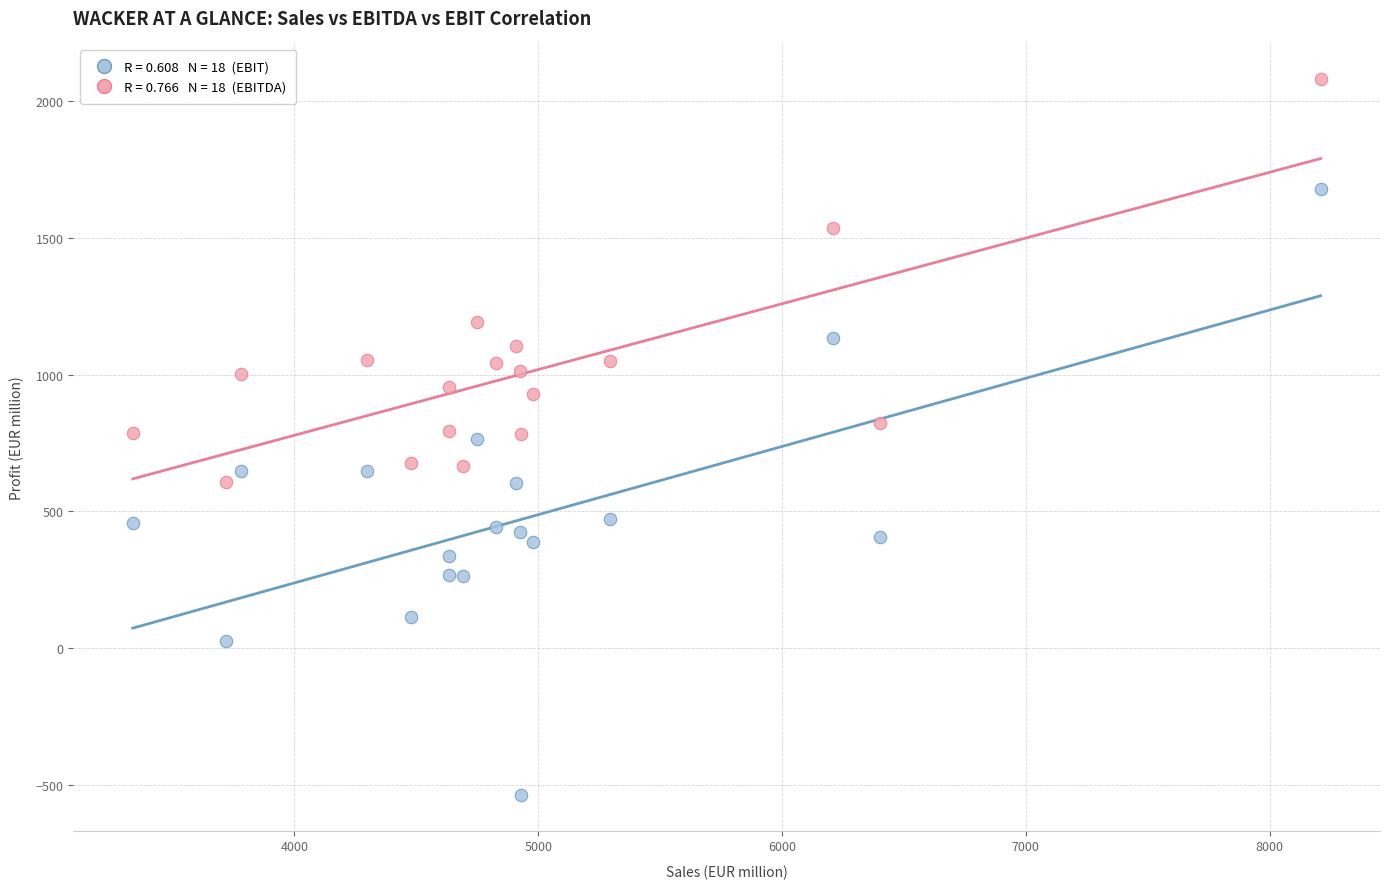

Across all data points, what is the range of Y values (max minus min)?

2617.2